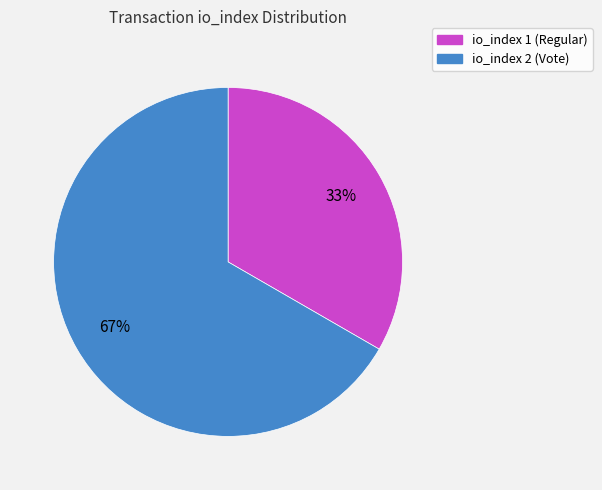

Is there any slice that represents more than half of the pie?

Yes